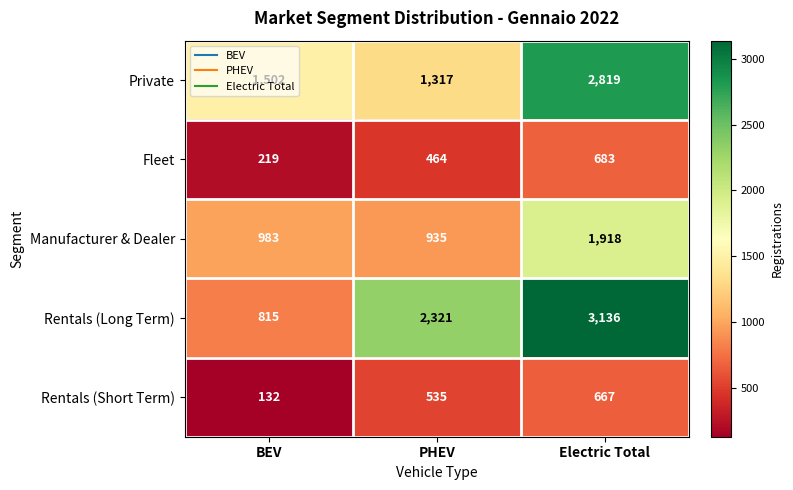

What is the maximum value for Manufacturer & Dealer?

1918